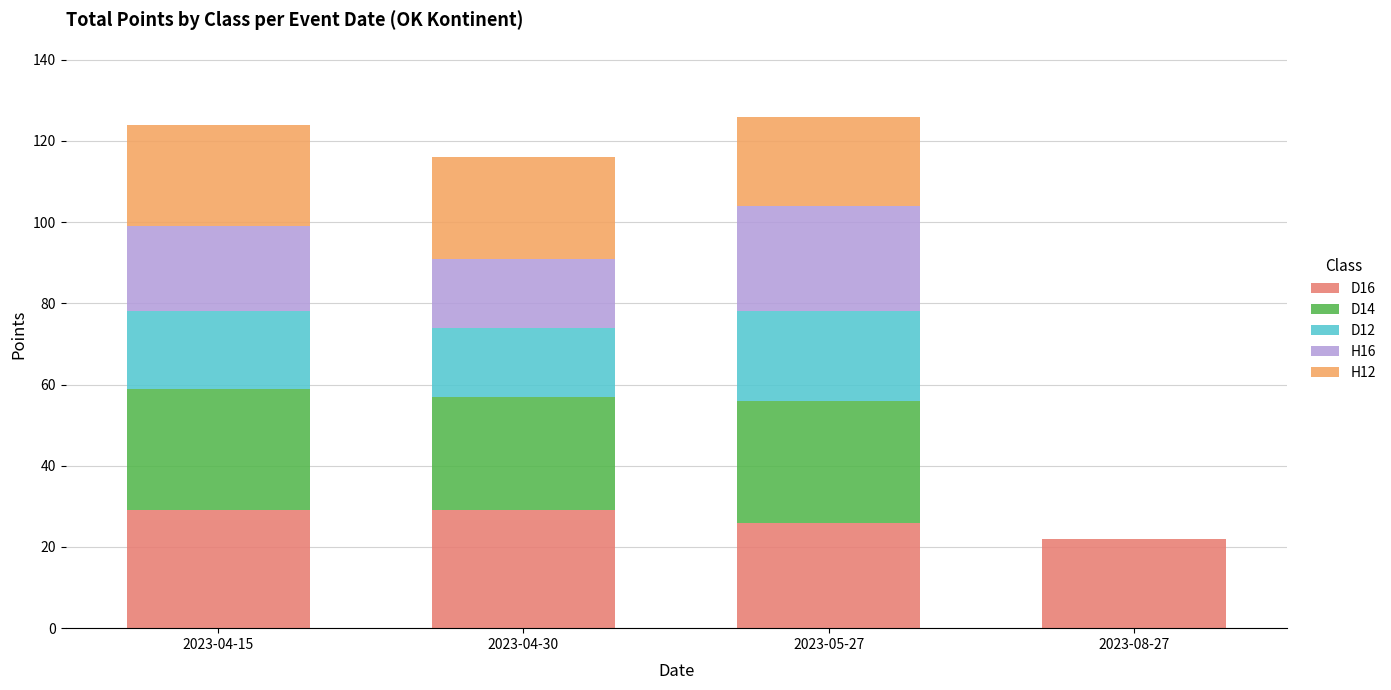

What are all the series names shown in the legend?

D16, D14, D12, H16, H12